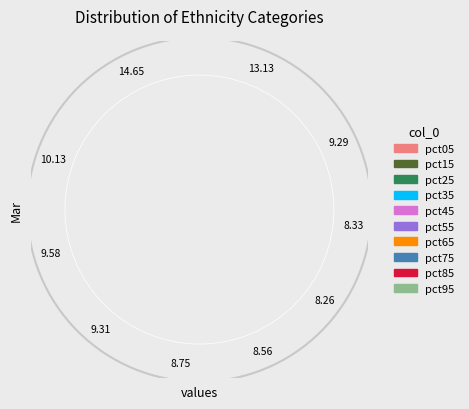

Does any single category account for the majority?

No